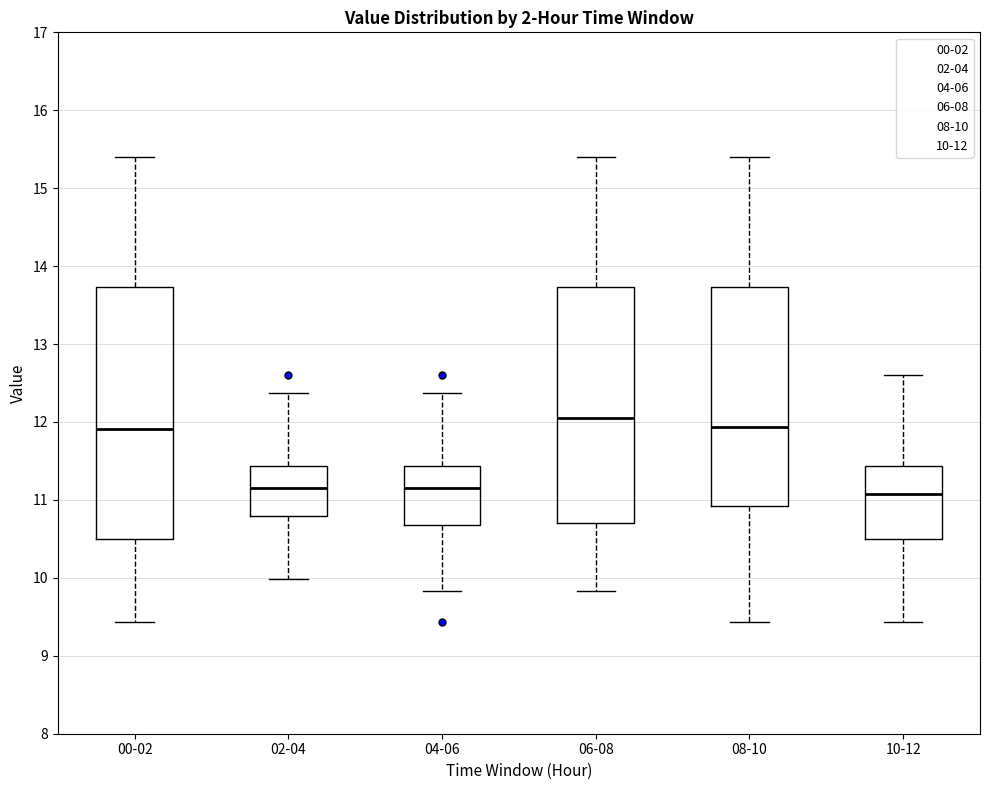

Where does the upper whisker of the box for 04-06 end on the y-axis? The values are not printed on the chart, so give them approximately, as read against the axis.

12.4